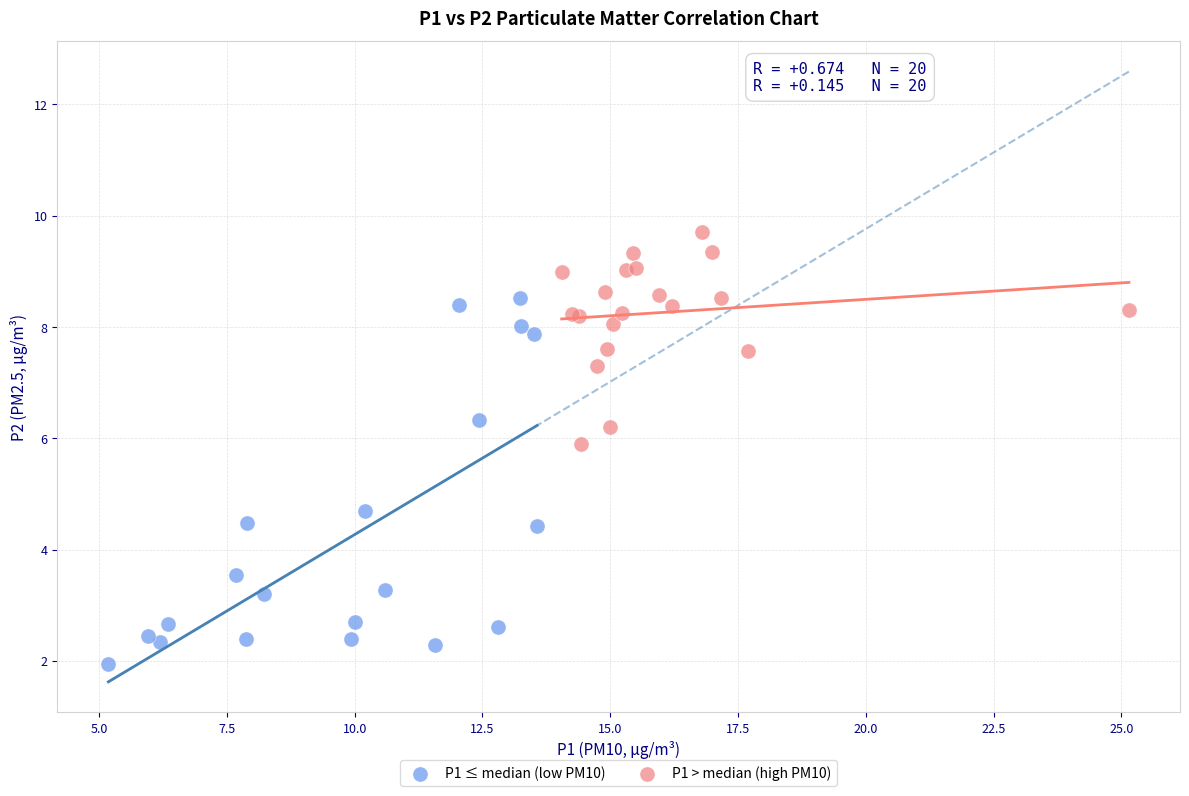

Which series contains the highest Y value?

P1 > median (high PM10)